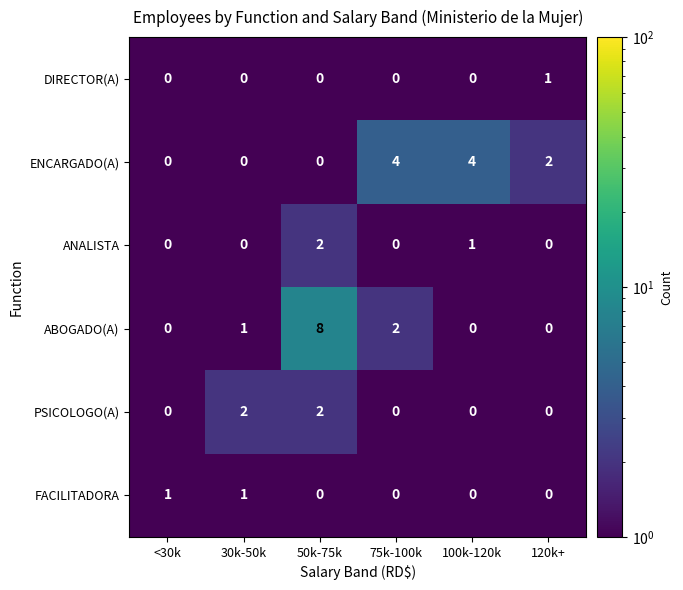

The value of DIRECTOR(A) at 50k-75k is 0. True or false?

True